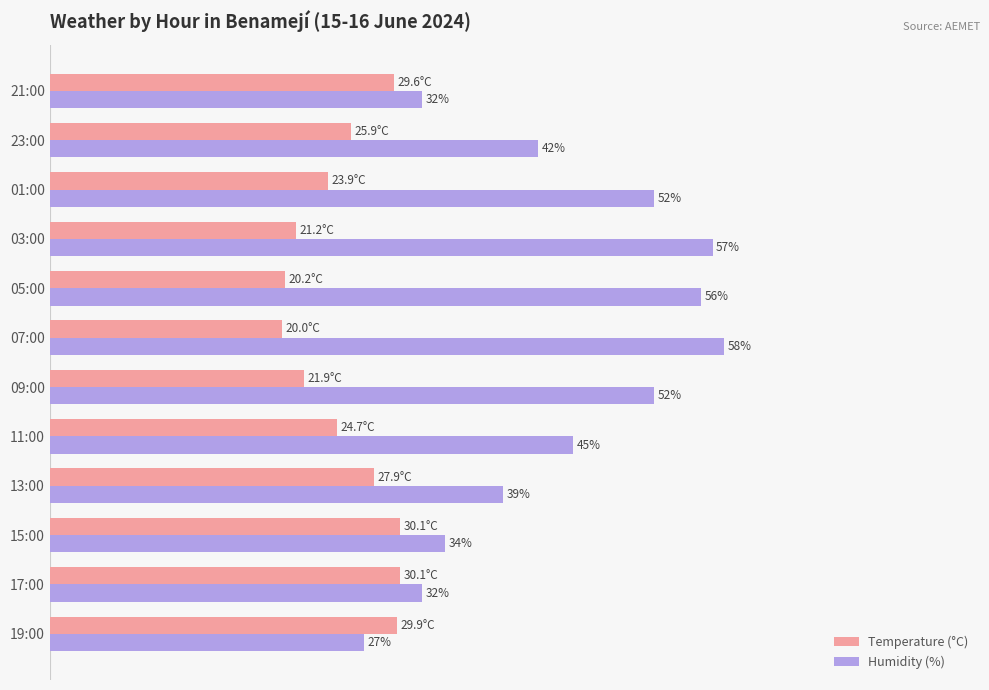

Is the value of Temperature (°C) at 09:00 greater than the value of Humidity (%) at 19:00?

No